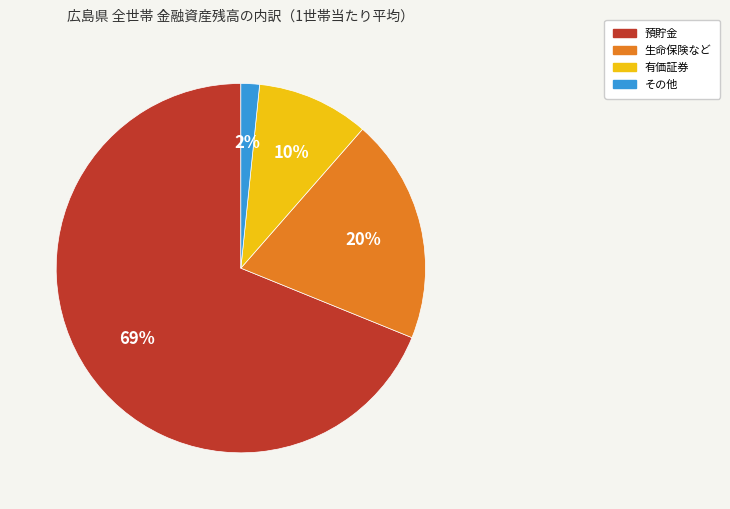

Count the number of slices in the pie.

4